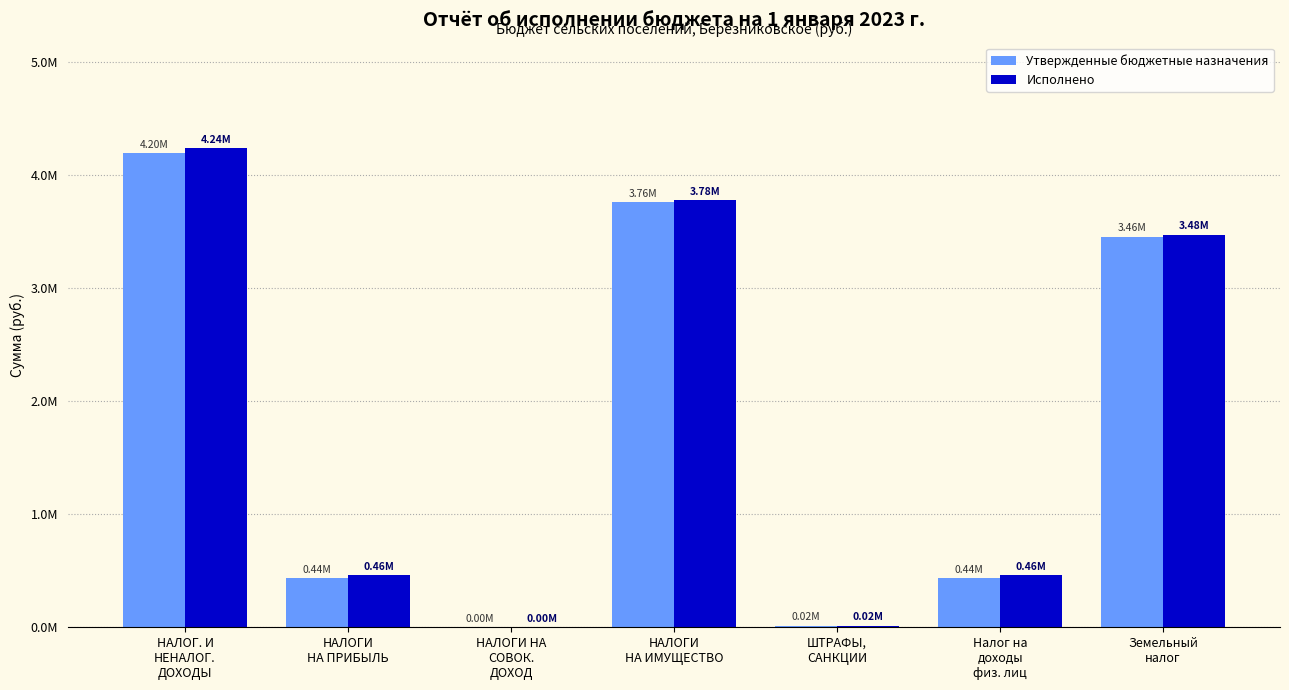

What are all the series names shown in the legend?

Утвержденные бюджетные назначения, Исполнено